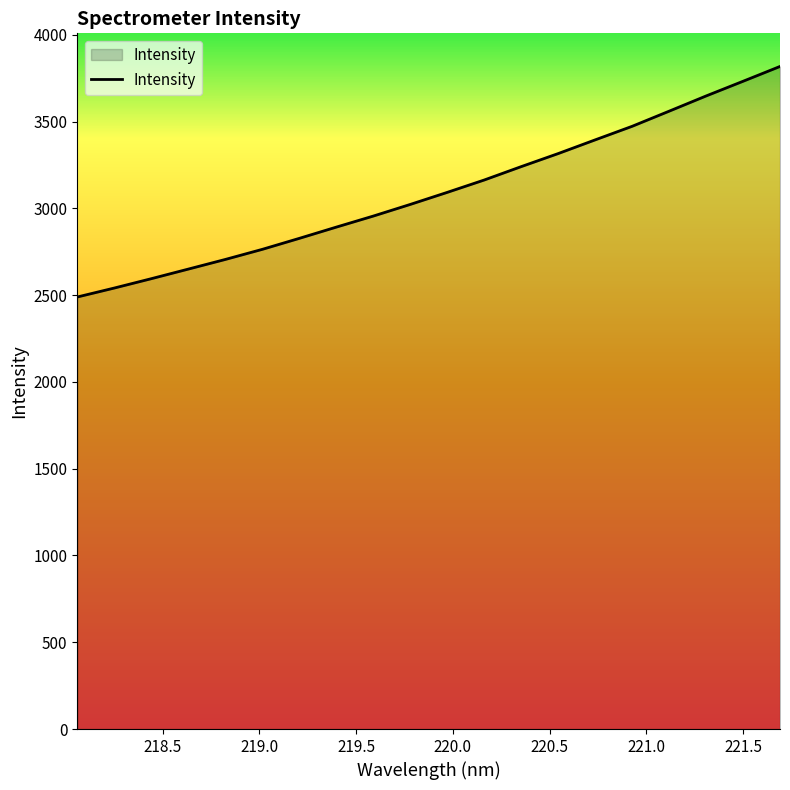

How many series are shown in this chart?

1